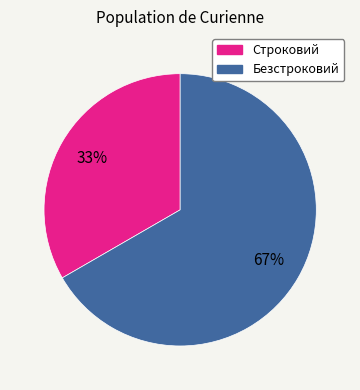

Approximately how many times larger is the value at Строковий compared to Безстроковий?

0.5